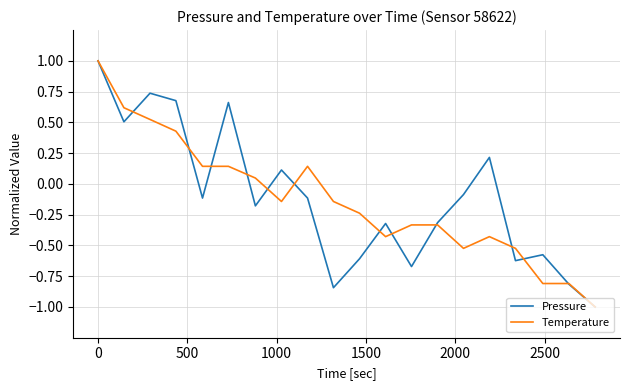

How many interior local valleys does the Pressure series have?

6